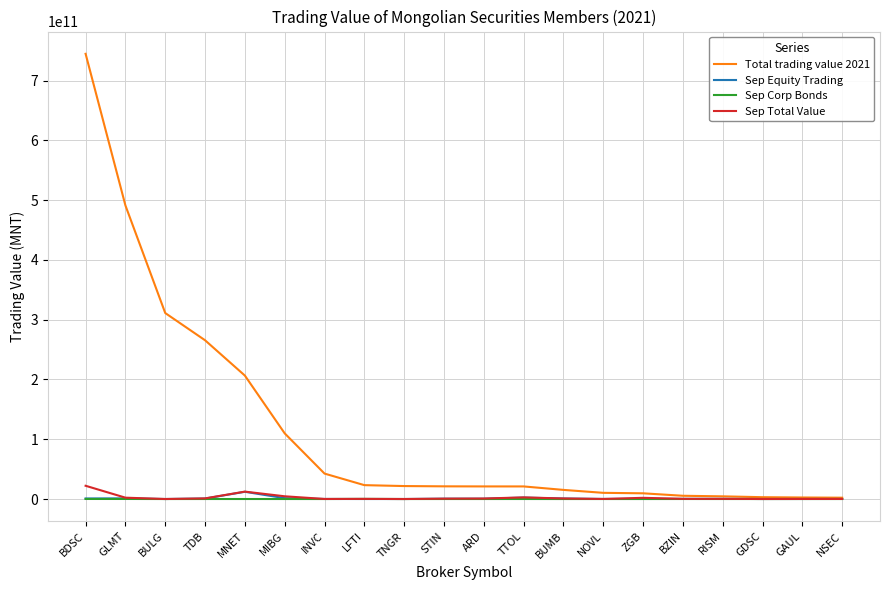

The value of Sep Corp Bonds at BUMB is 0.0. True or false?

True